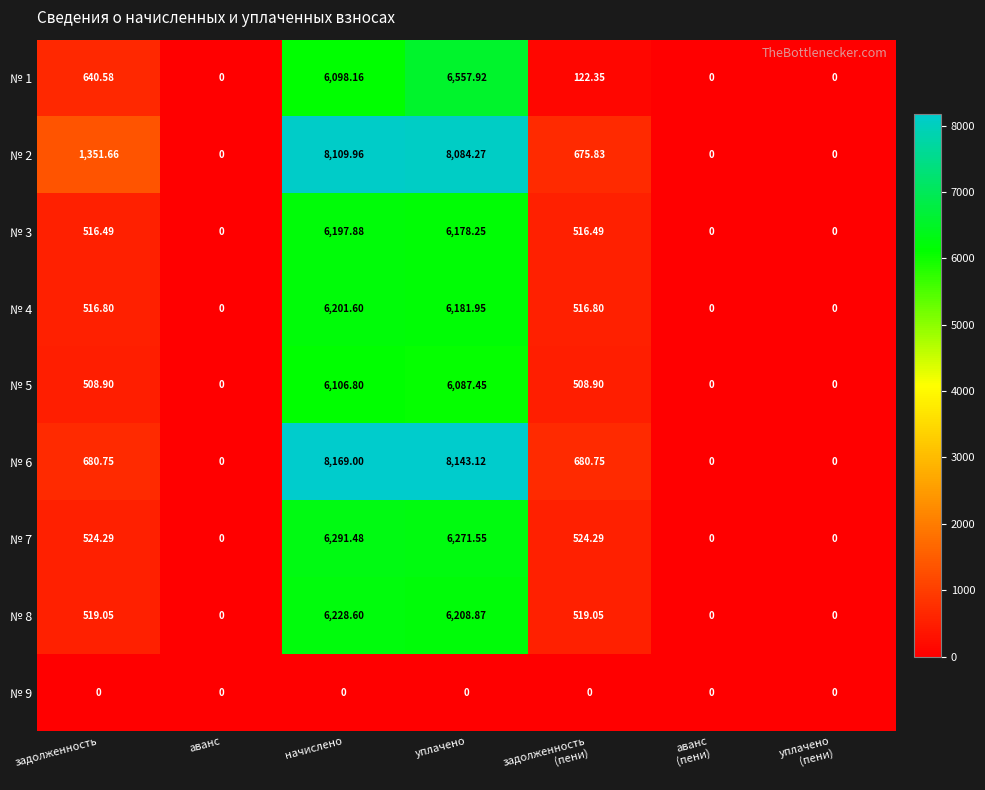

At which label does № 2 reach its peak?

начислено